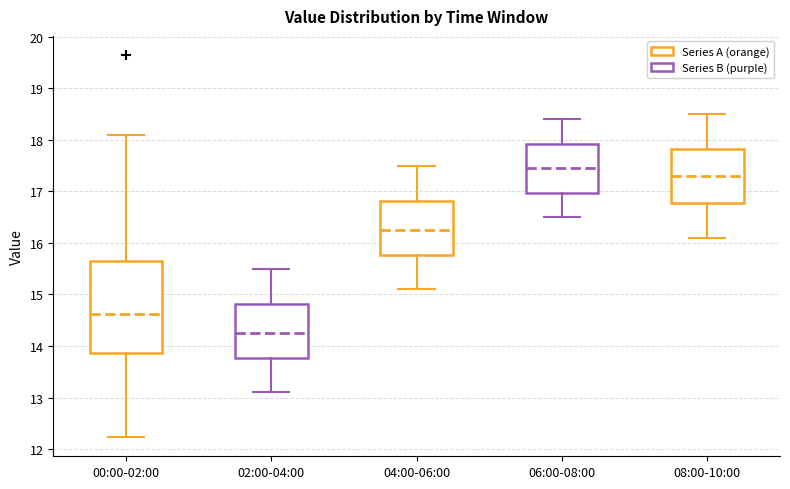

Which box's median line is the lowest?

02:00-04:00